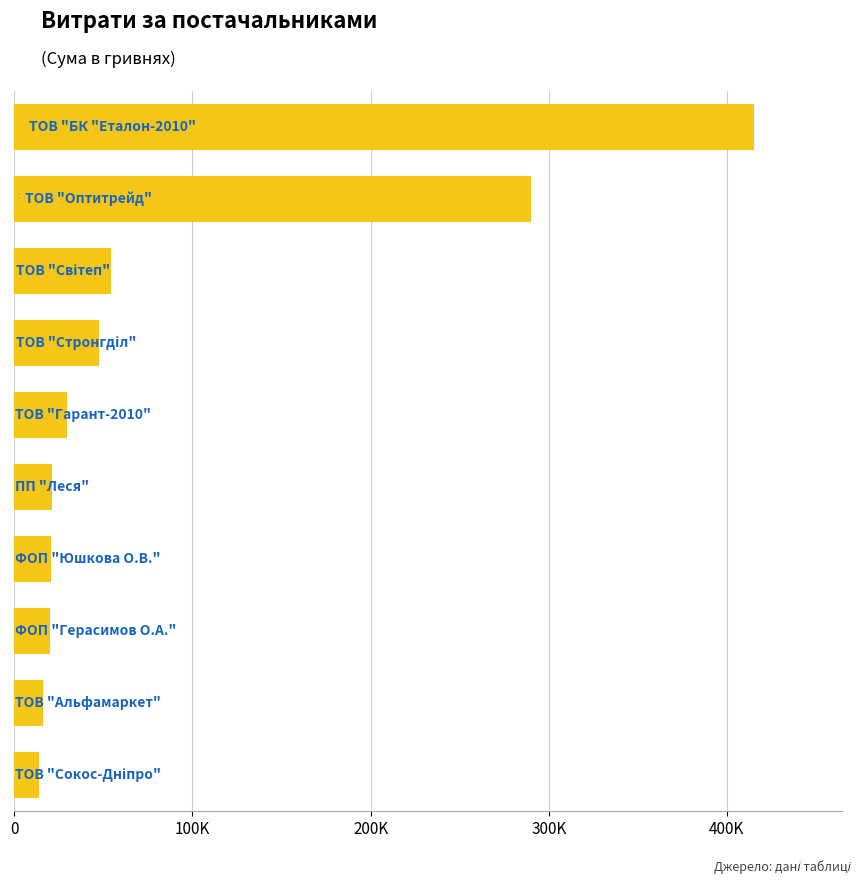

What is the maximum value shown in the chart?

414933.6